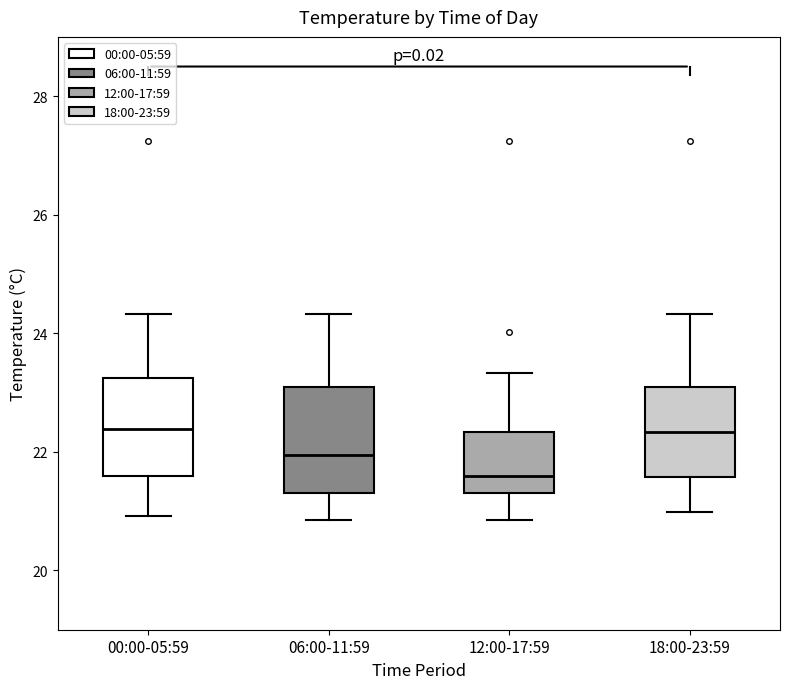

Reading left to right, read every box against the y-axis: the position of its median line, the range the box covers, and the ends of its whiskers. The values are not printed on the chart, so give them approximately, as read against the axis.

00:00-05:59: median 22.4, box 21.6 to 23.2, whiskers 21.0 to 24.4
06:00-11:59: median 22.0, box 21.4 to 23.2, whiskers 20.8 to 24.4
12:00-17:59: median 21.6, box 21.4 to 22.4, whiskers 20.8 to 23.4
18:00-23:59: median 22.4, box 21.6 to 23.2, whiskers 21.0 to 24.4